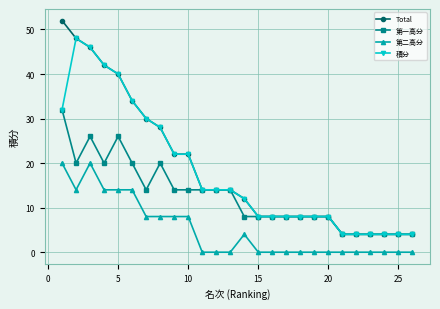

List the series in order of their peak value, highest first.

Total, 積分, 第一高分, 第二高分